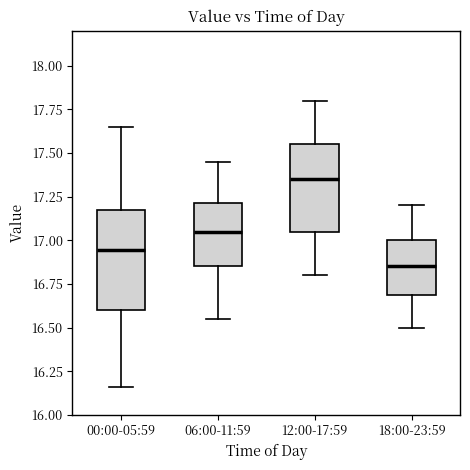

Reading left to right, transcribe this box plot: for each box, give where its median line is, the range the box spans, and where its two whiskers end, as read against the y-axis. The values are not printed on the chart, so give them approximately, as read against the axis.

00:00-05:59: median 16.95, box 16.60 to 17.15, whiskers 16.15 to 17.65
06:00-11:59: median 17.05, box 16.85 to 17.20, whiskers 16.55 to 17.45
12:00-17:59: median 17.35, box 17.05 to 17.55, whiskers 16.80 to 17.80
18:00-23:59: median 16.85, box 16.70 to 17.00, whiskers 16.50 to 17.20